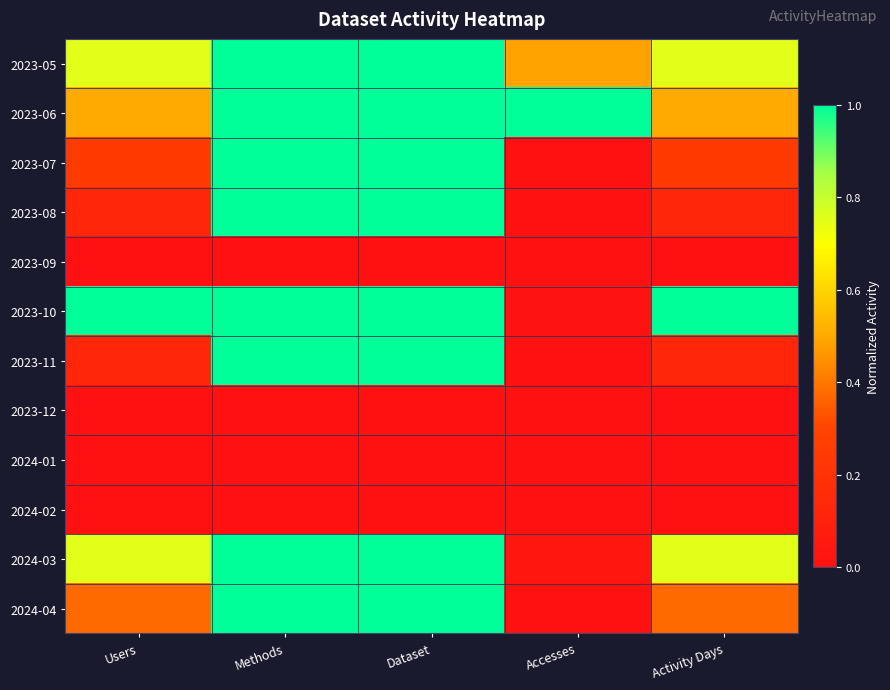

Reading left to right, what are all the values shown in this chart?

2023-05: Users=0.8	Methods=1.0	Dataset=1.0	Accesses=0.5	Activity Days=0.8
2023-06: Users=0.5	Methods=1.0	Dataset=1.0	Accesses=1.0	Activity Days=0.5
2023-07: Users=0.2	Methods=1.0	Dataset=1.0	Accesses=0.0	Activity Days=0.2
2023-08: Users=0.1	Methods=1.0	Dataset=1.0	Accesses=0.0	Activity Days=0.1
2023-09: Users=0.0	Methods=0.0	Dataset=0.0	Accesses=0.0	Activity Days=0.0
2023-10: Users=1.0	Methods=1.0	Dataset=1.0	Accesses=0.0	Activity Days=1.0
2023-11: Users=0.1	Methods=1.0	Dataset=1.0	Accesses=0.0	Activity Days=0.1
2023-12: Users=0.0	Methods=0.0	Dataset=0.0	Accesses=0.0	Activity Days=0.0
2024-01: Users=0.0	Methods=0.0	Dataset=0.0	Accesses=0.0	Activity Days=0.0
2024-02: Users=0.0	Methods=0.0	Dataset=0.0	Accesses=0.0	Activity Days=0.0
2024-03: Users=0.8	Methods=1.0	Dataset=1.0	Accesses=0.0	Activity Days=0.8
2024-04: Users=0.4	Methods=1.0	Dataset=1.0	Accesses=0.0	Activity Days=0.4